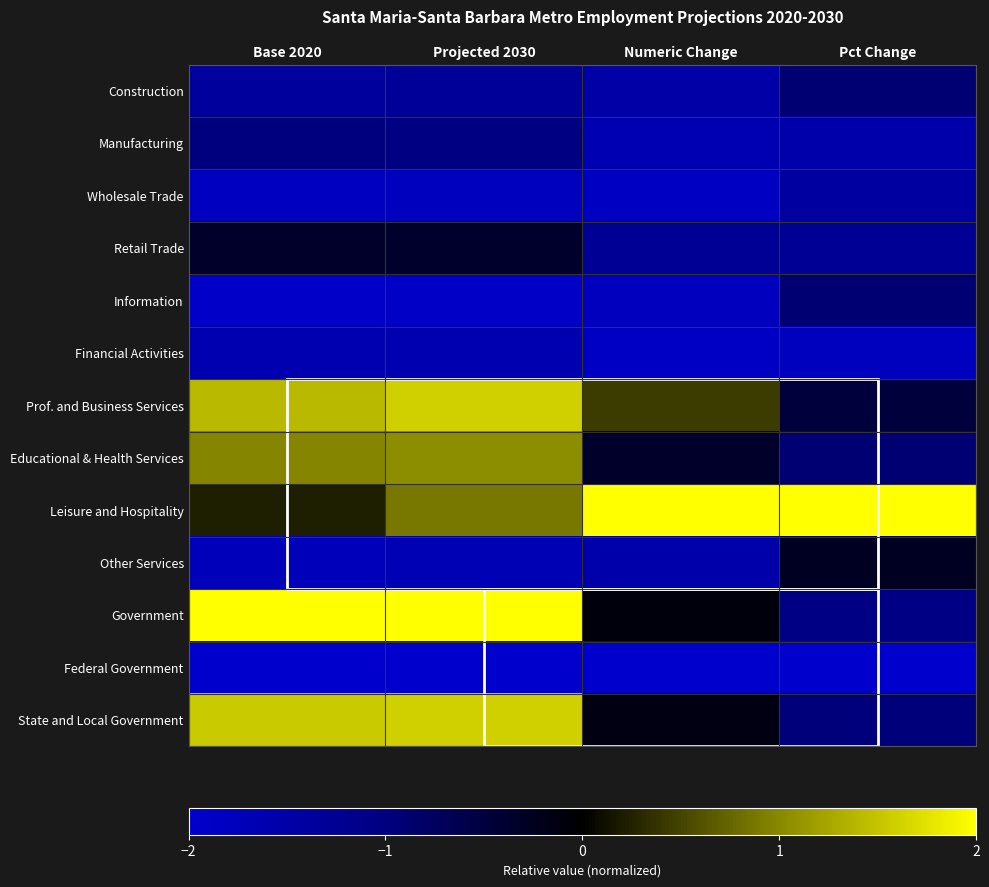

At which category does the chart reach its peak across all series?

Numeric Change